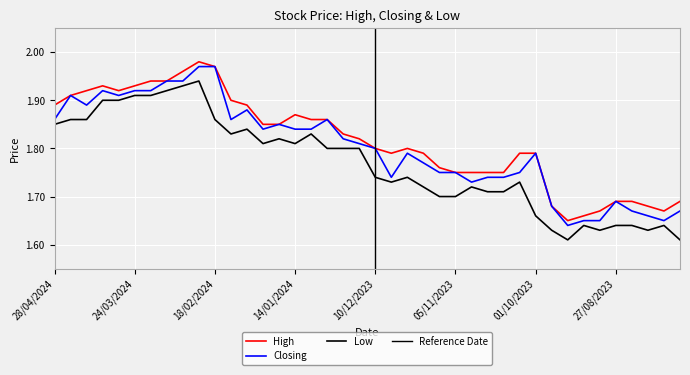

At which category is the sum across all series the highest?

25/02/2024